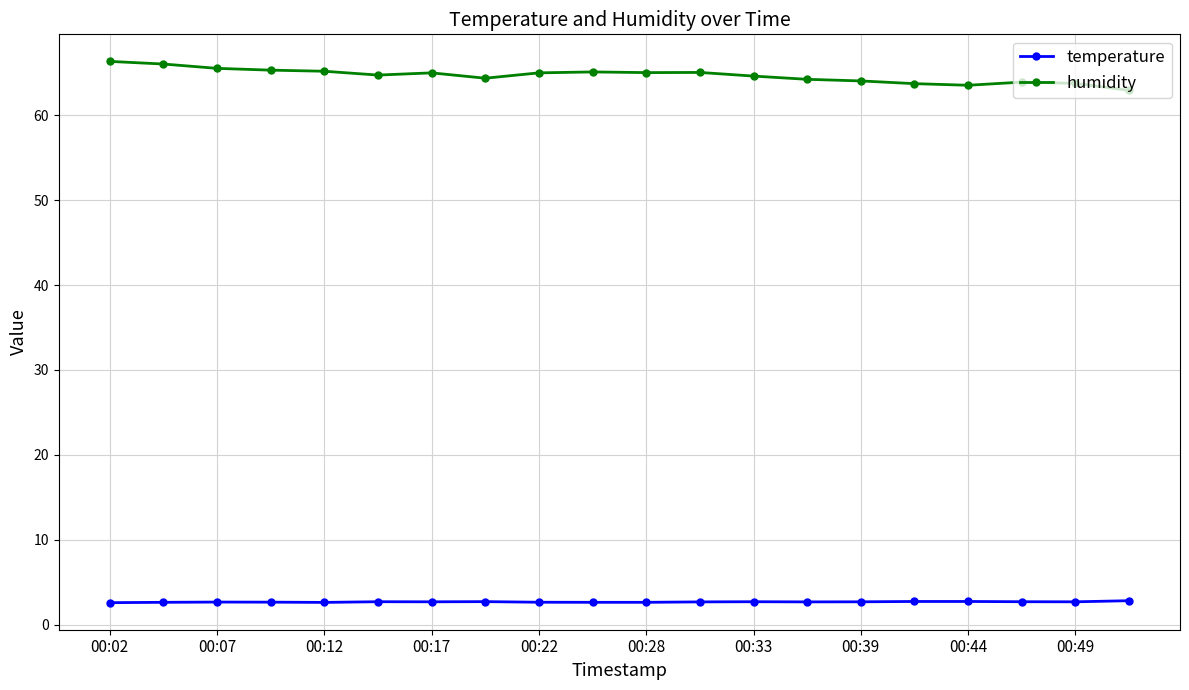

What is the greatest value displayed?

66.3